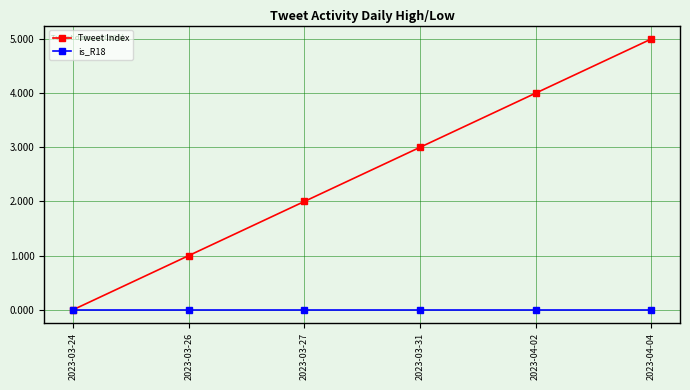

At which category does the chart reach its peak across all series?

2023-04-04